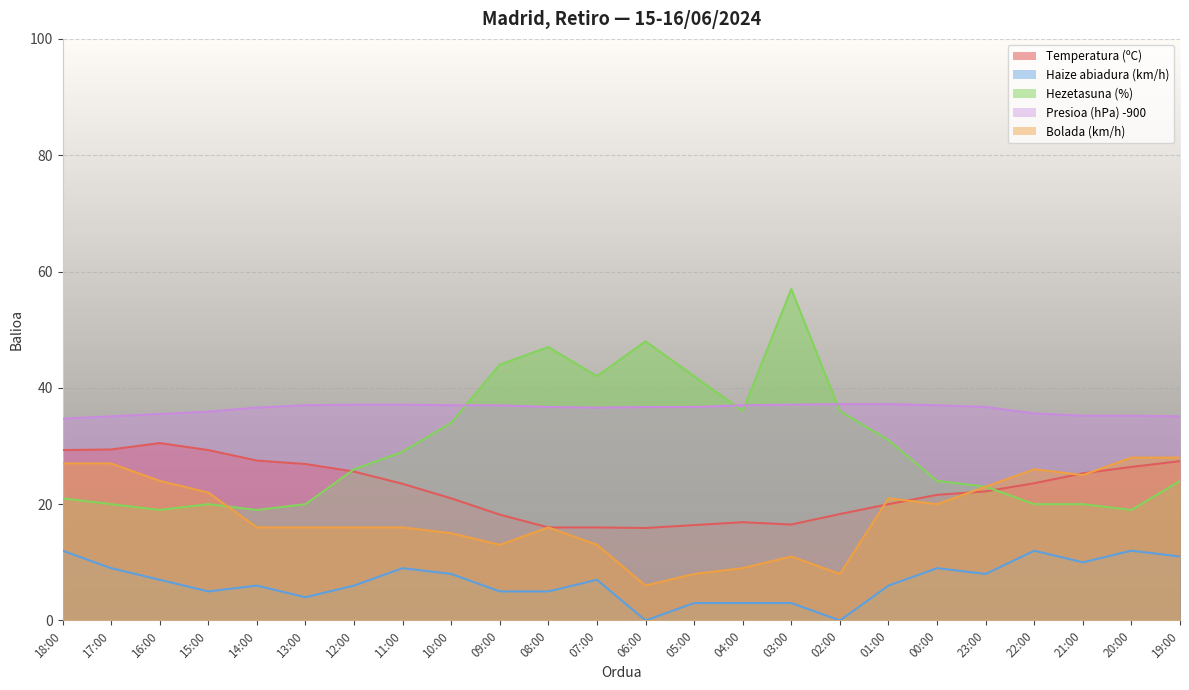

What is the difference between the maximum and second lowest values in the Presioa (hPa) -900 series?

2.1